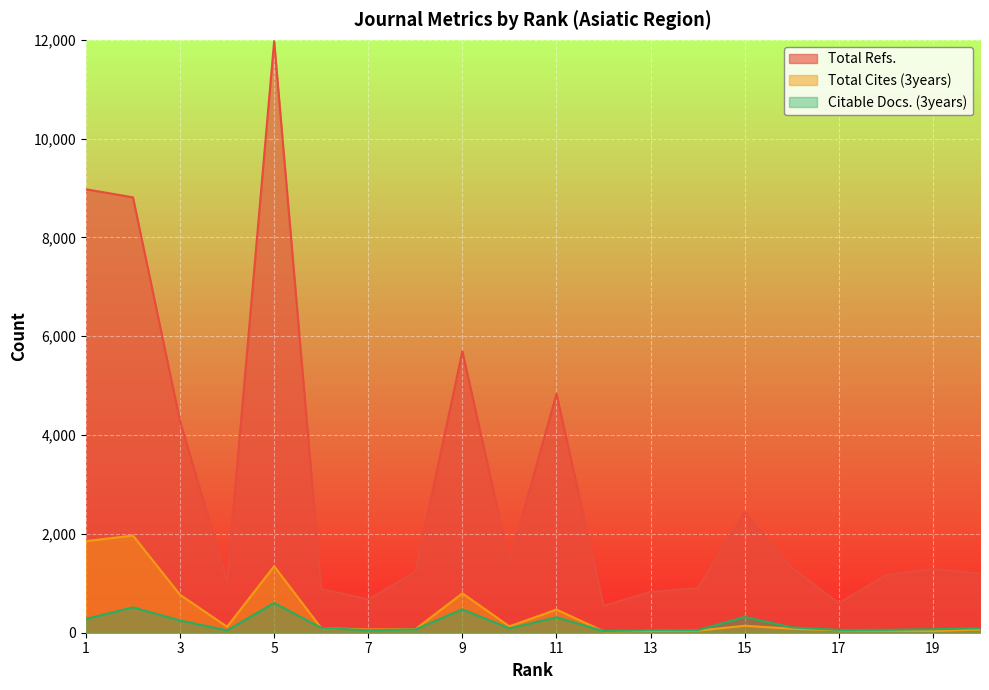

What is the value of the Citable Docs. (3years) point at the 7th from the left?

49